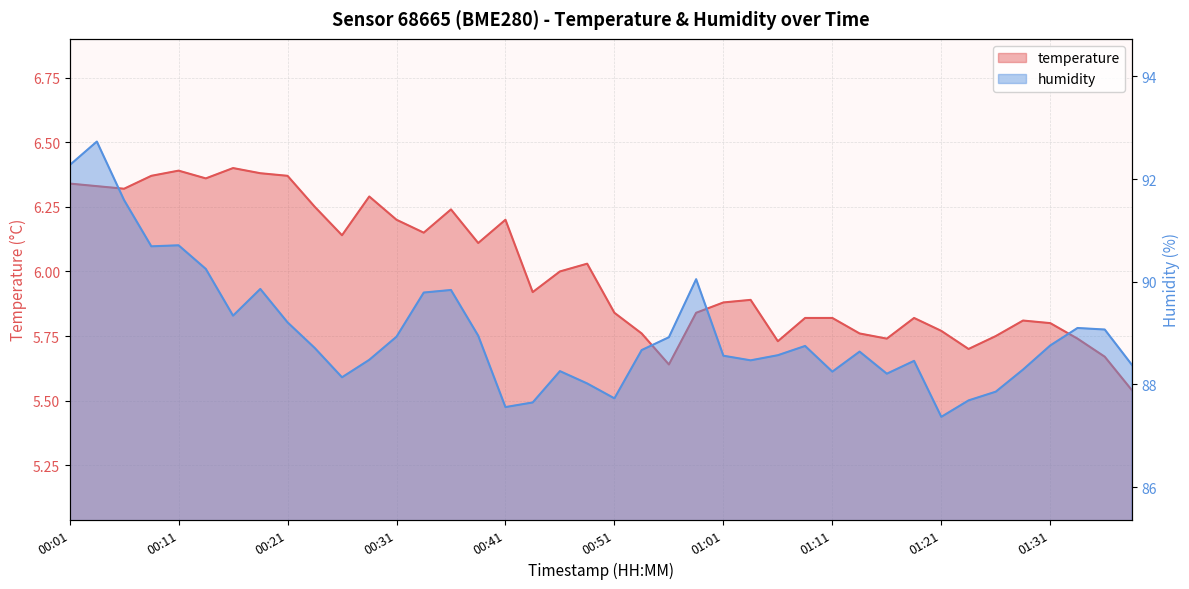

What is the average value of the temperature series?

6.0